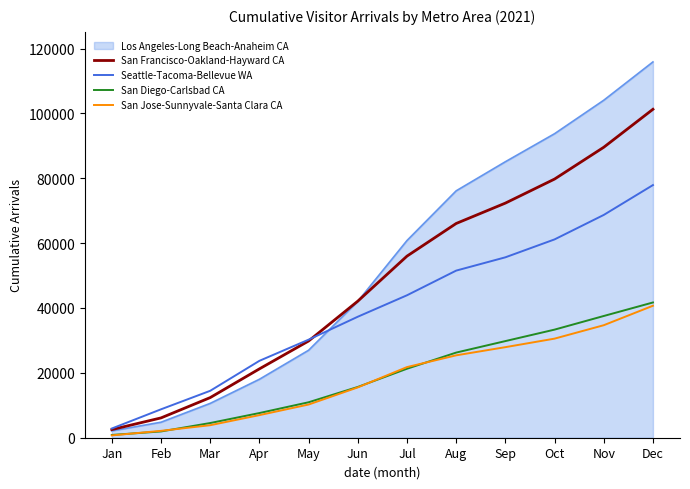

What is the total value across all series at Mar?

45828.0